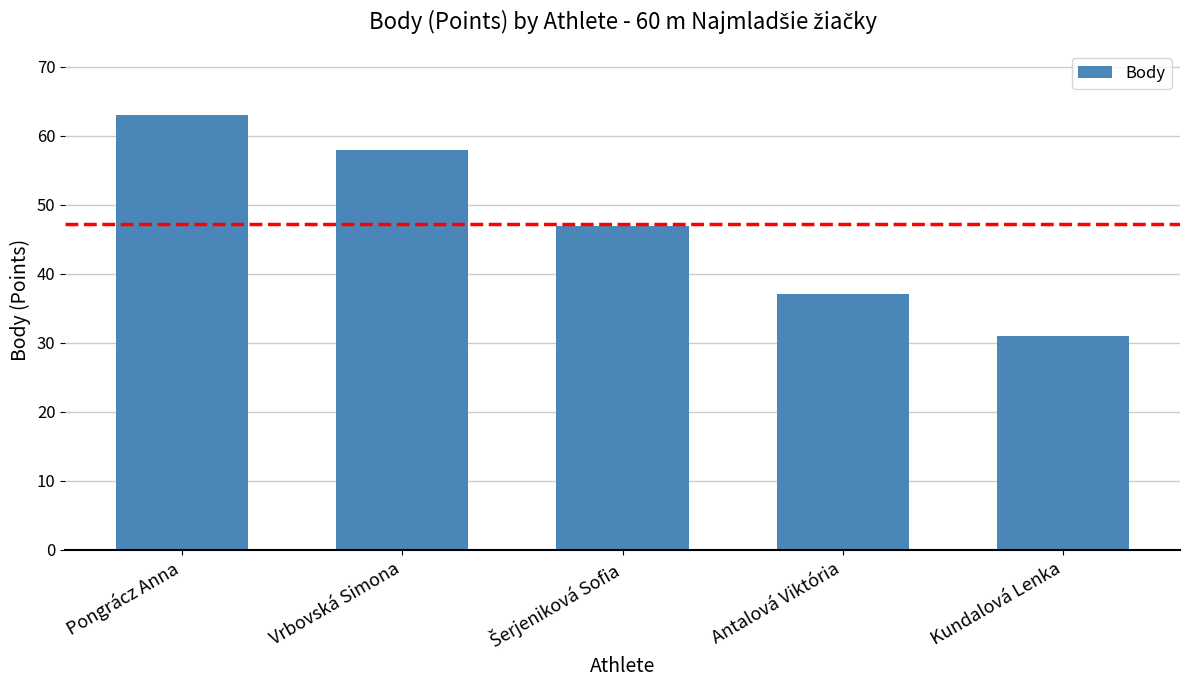

Approximately how many times larger is the value at Pongrácz Anna compared to Antalová Viktória?

1.7